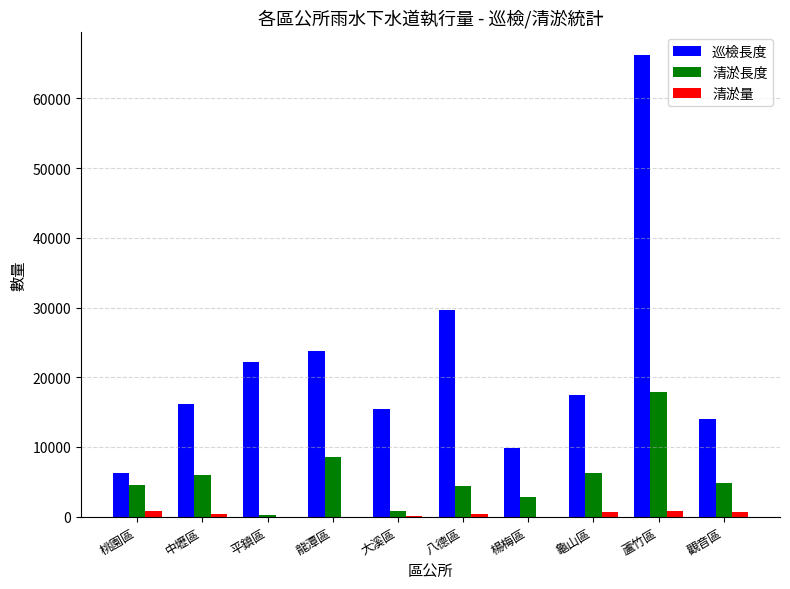

How many groups of bars are there?

10